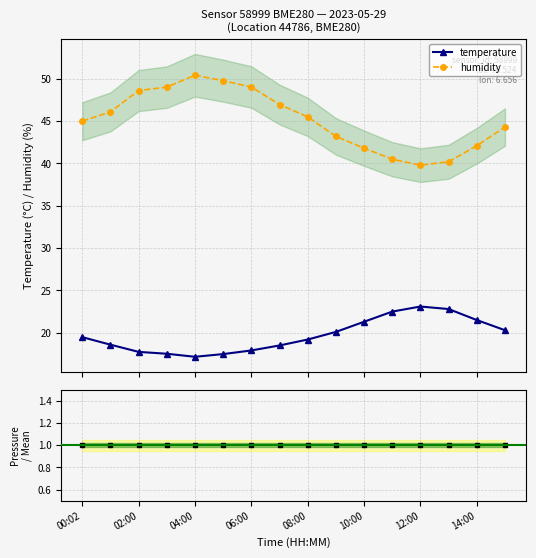

What position from the left is 04:00?

5